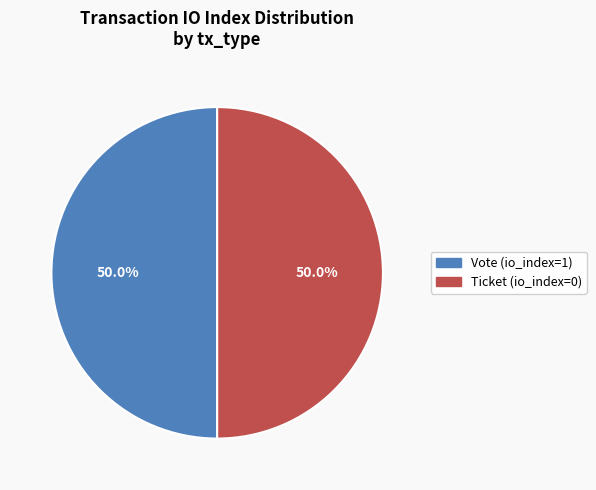

What is the ratio of the value at Vote to the value at Ticket?

1.0